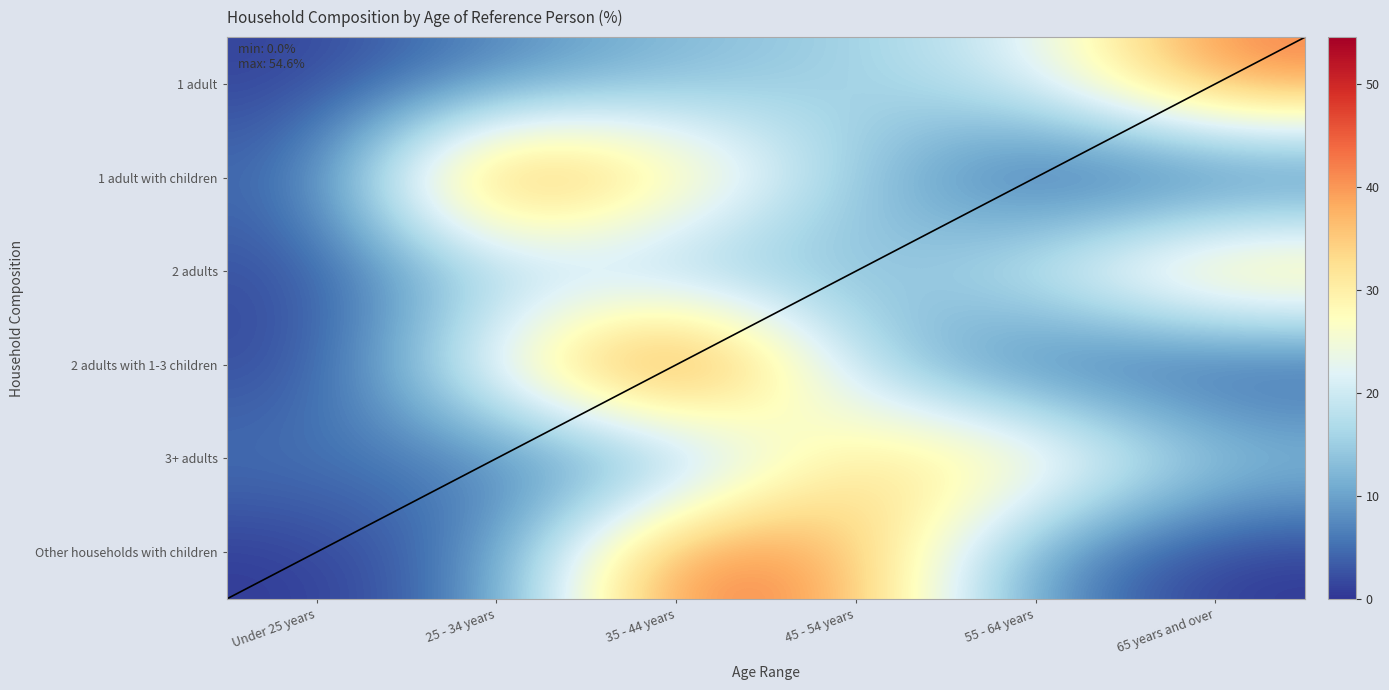

What is the spread (max minus min) of values at 45 - 54 years?

25.9